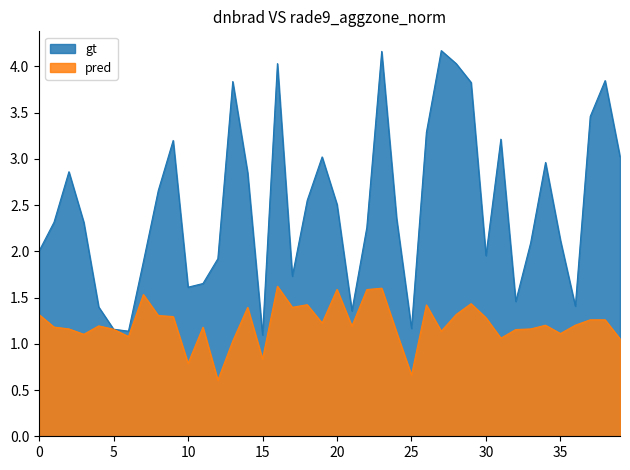

True or false: pred and gt cross at least once.

False